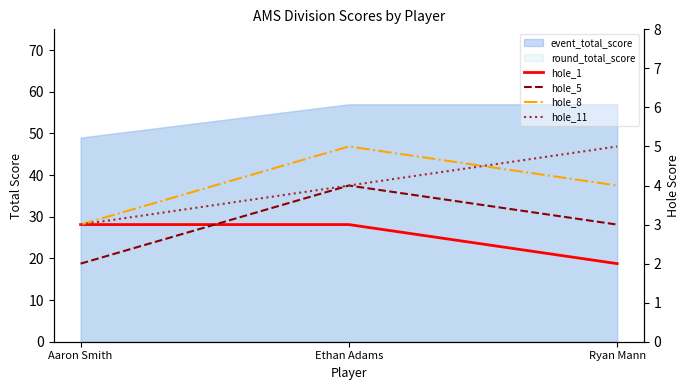

How many data points in hole_8 are less than 4?

1